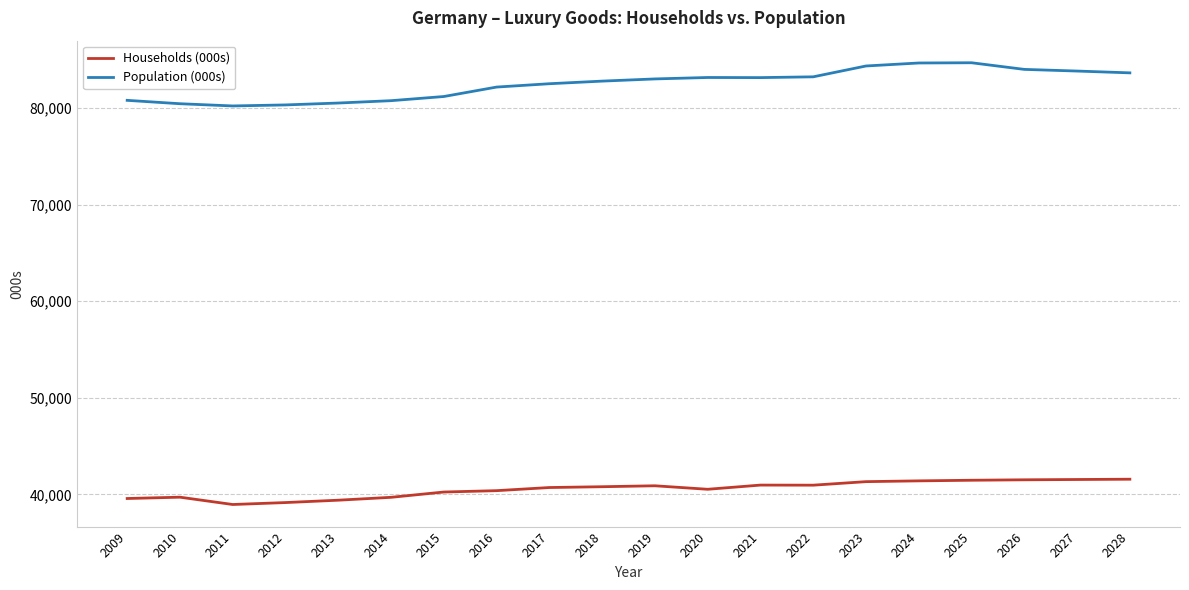

Between 2014 and 2024, which series saw the biggest shift?

Population (000s)